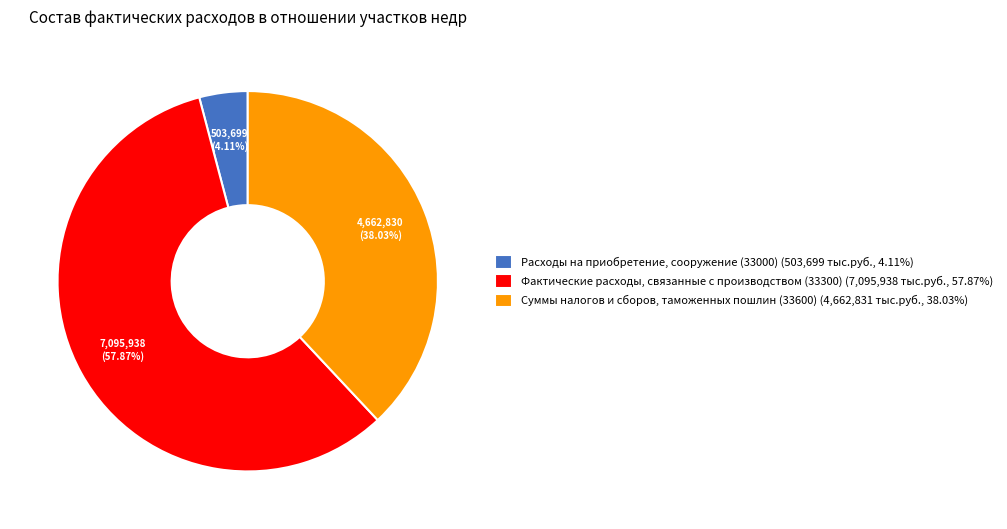

Rank the categories by value from highest to lowest.

Фактические расходы, связанные с производством (33300), Суммы налогов и сборов, таможенных пошлин (33600), Расходы на приобретение, сооружение (33000)